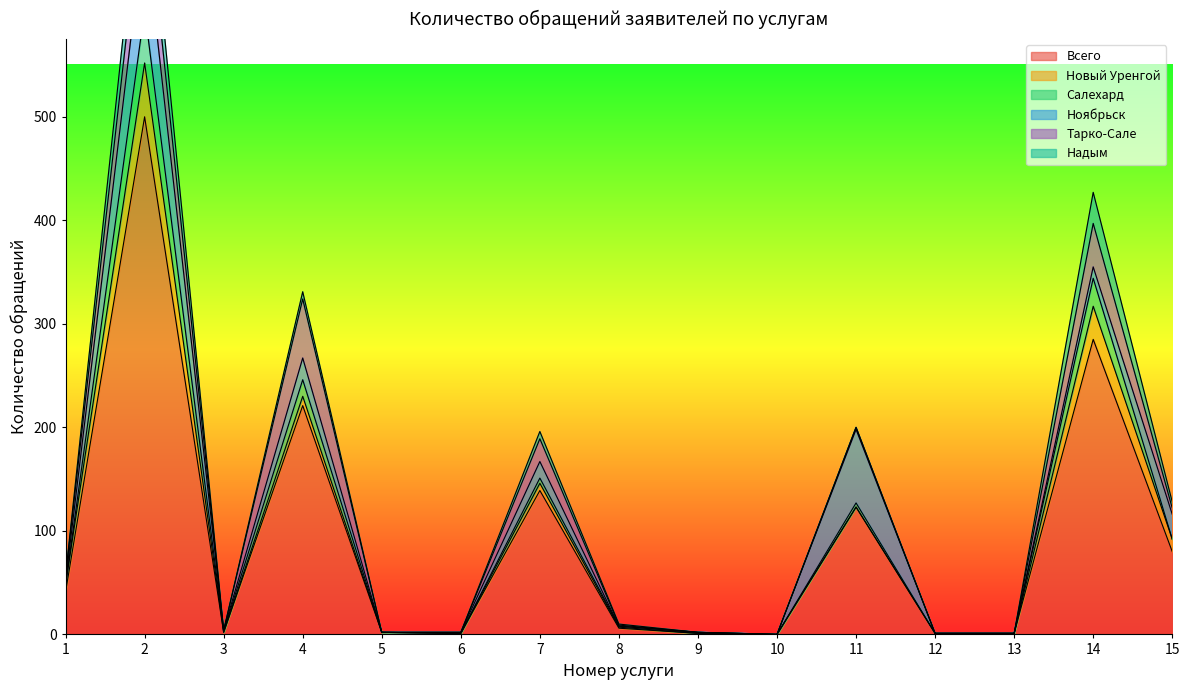

What is the value of the Ноябрьск point at the 3rd from the left?

1